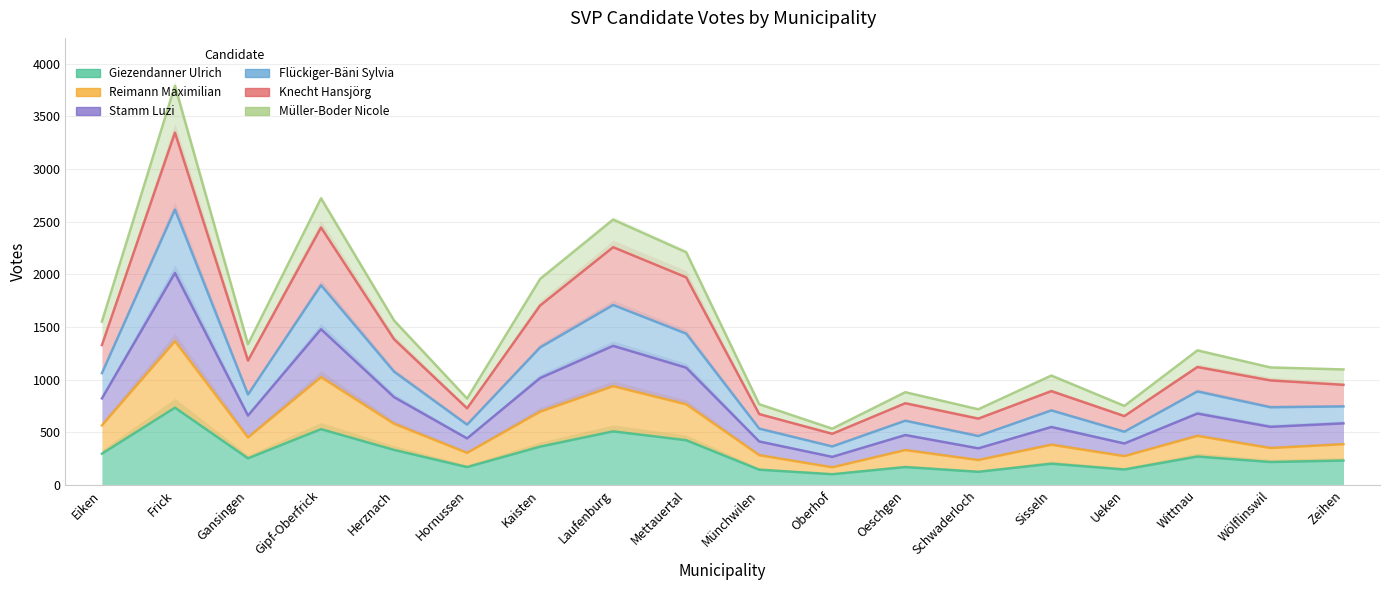

What are all the series names shown in the legend?

Giezendanner Ulrich, Reimann Maximilian, Stamm Luzi, Flückiger-Bäni Sylvia, Knecht Hansjörg, Müller-Boder Nicole